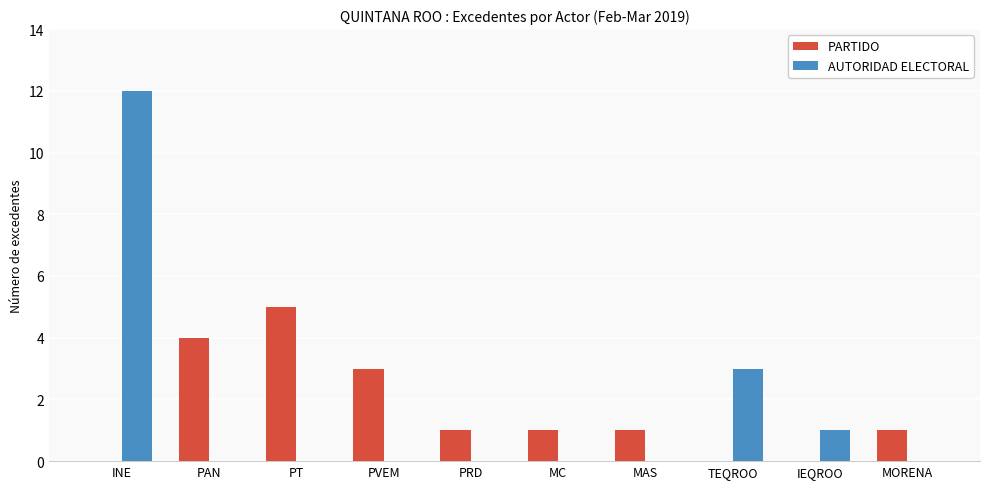

What is the approximate value of PARTIDO at MORENA?

1